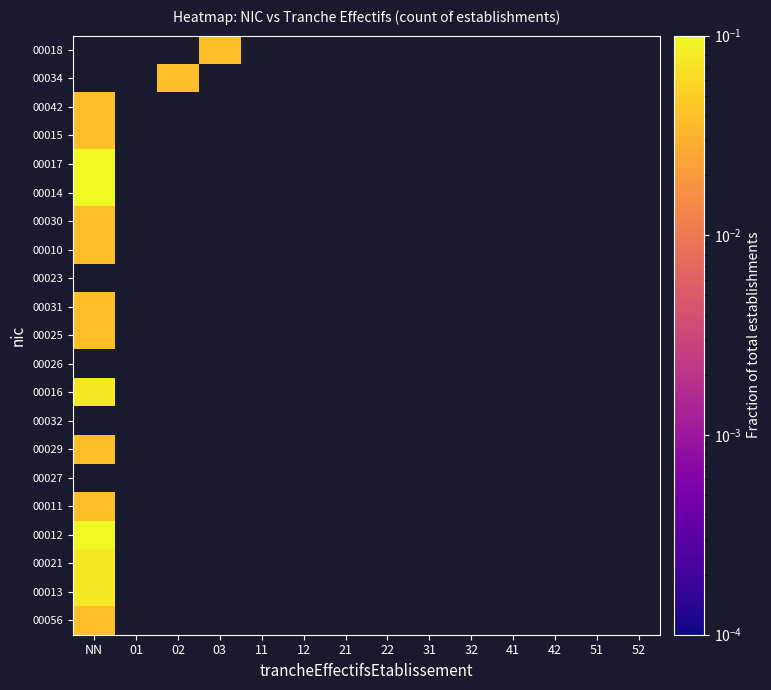

List the series in order of their peak value, lowest first.

00023, 00026, 00032, 00027, 00018, 00034, 00042, 00015, 00030, 00010, 00031, 00025, 00029, 00011, 00056, 00016, 00021, 00013, 00017, 00014, 00012